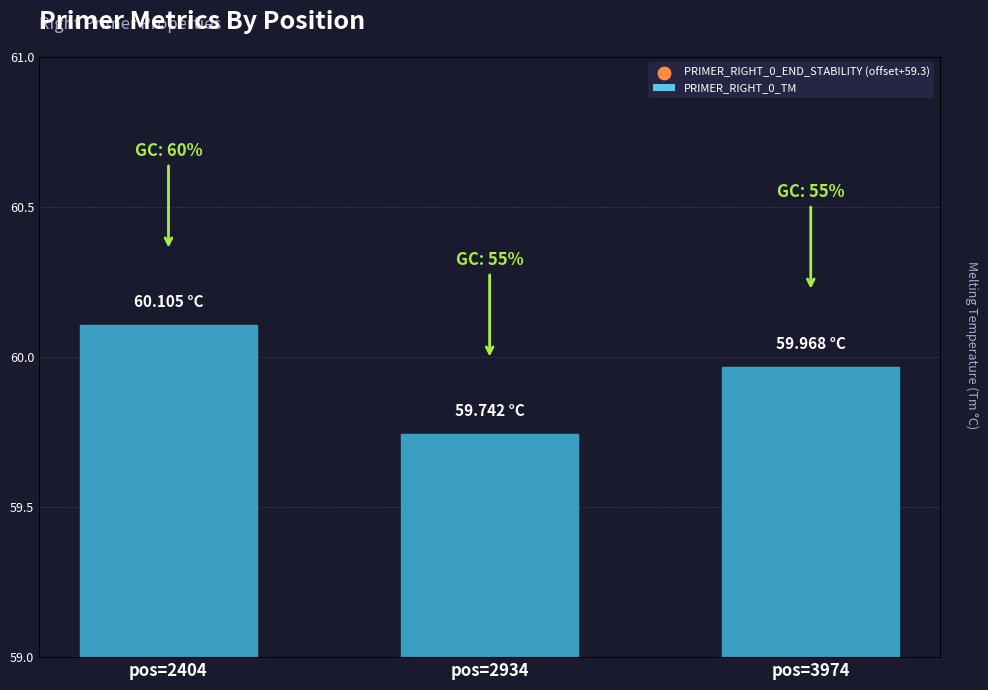

Which series contains the lowest Y value?

PRIMER_RIGHT_0_GC_PERCENT